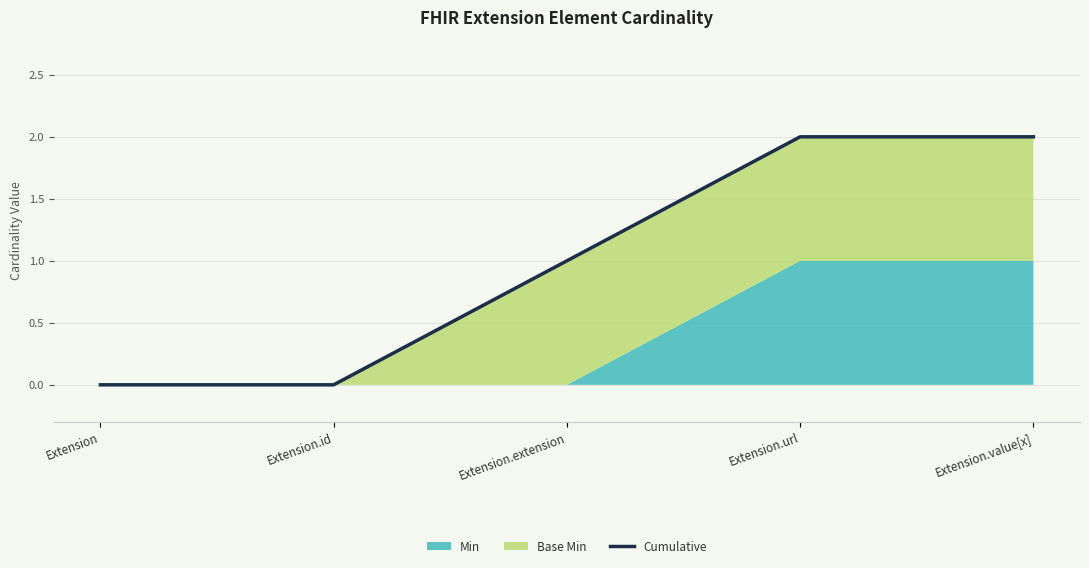

Reading right to left, what are all the values shown in this chart?

Extension.value[x]=2	Extension.url=2	Extension.extension=1	Extension.id=0	Extension=0